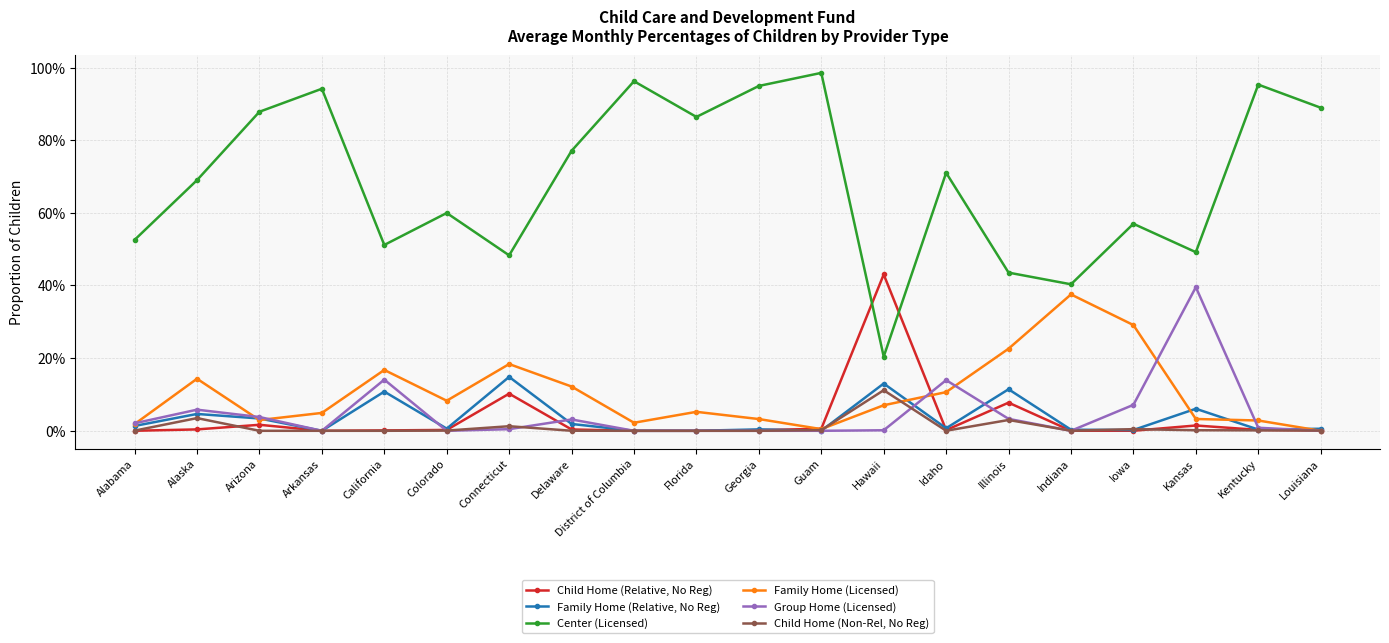

Does the chart display data point markers on the line(s)?

Yes